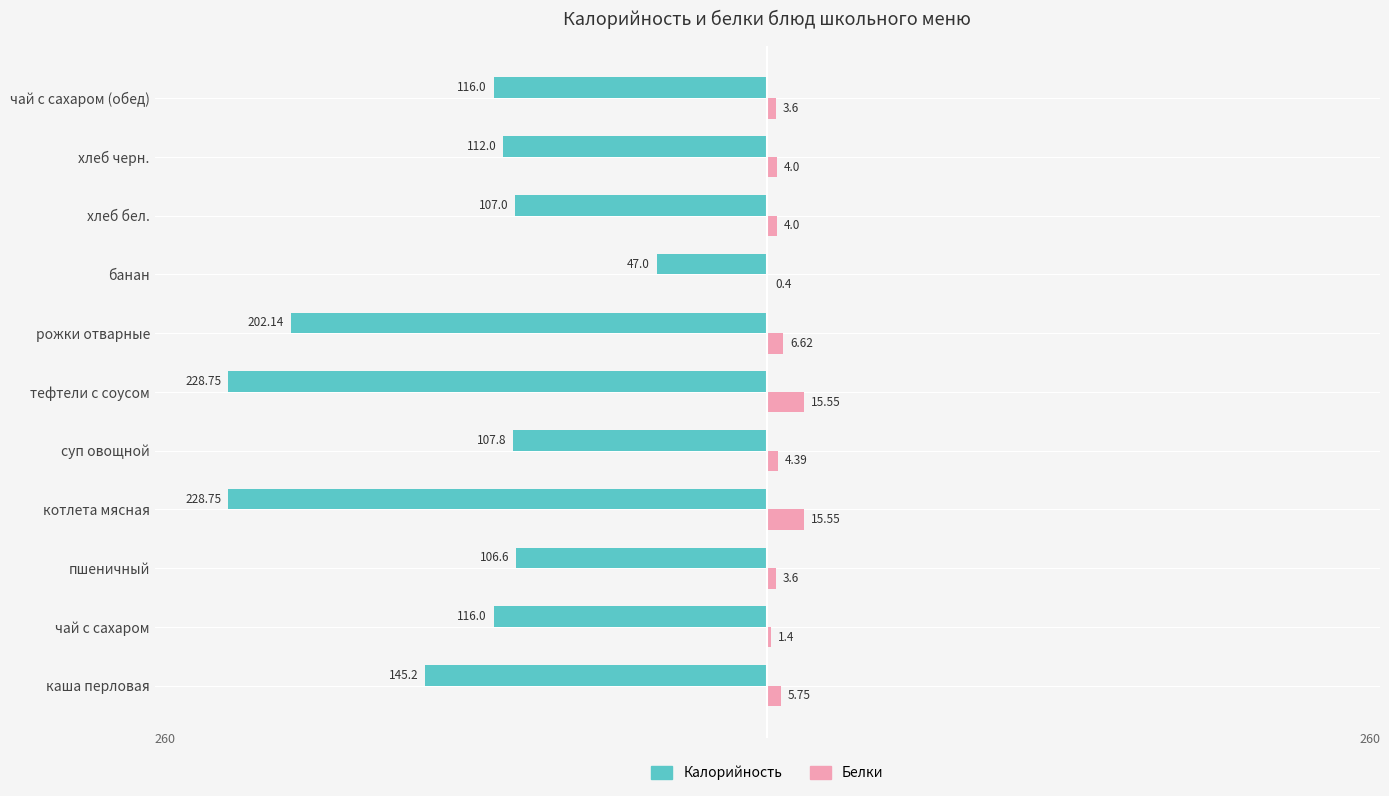

What are all the series names shown in the legend?

Калорийность, Белки